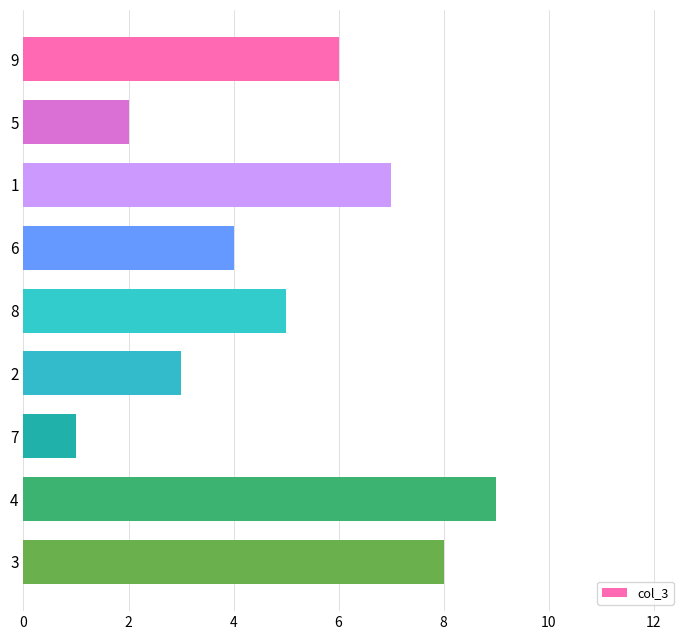

What is the approximate value at 2?

3